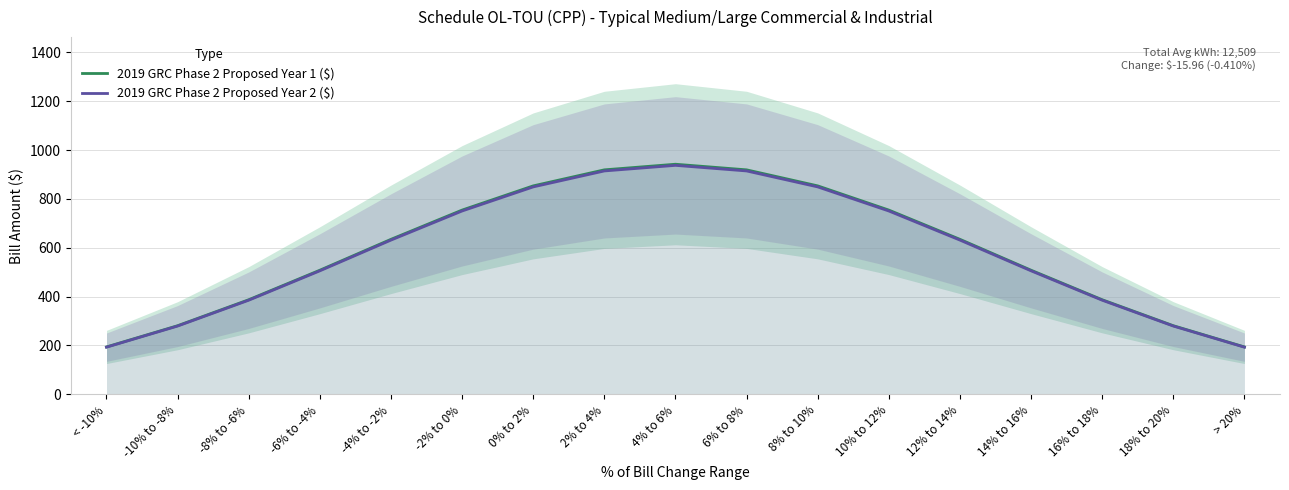

Rank the series at -4% to -2% from highest to lowest value.

2019 GRC Phase 2 Proposed Year 1 ($), 2019 GRC Phase 2 Proposed Year 2 ($)